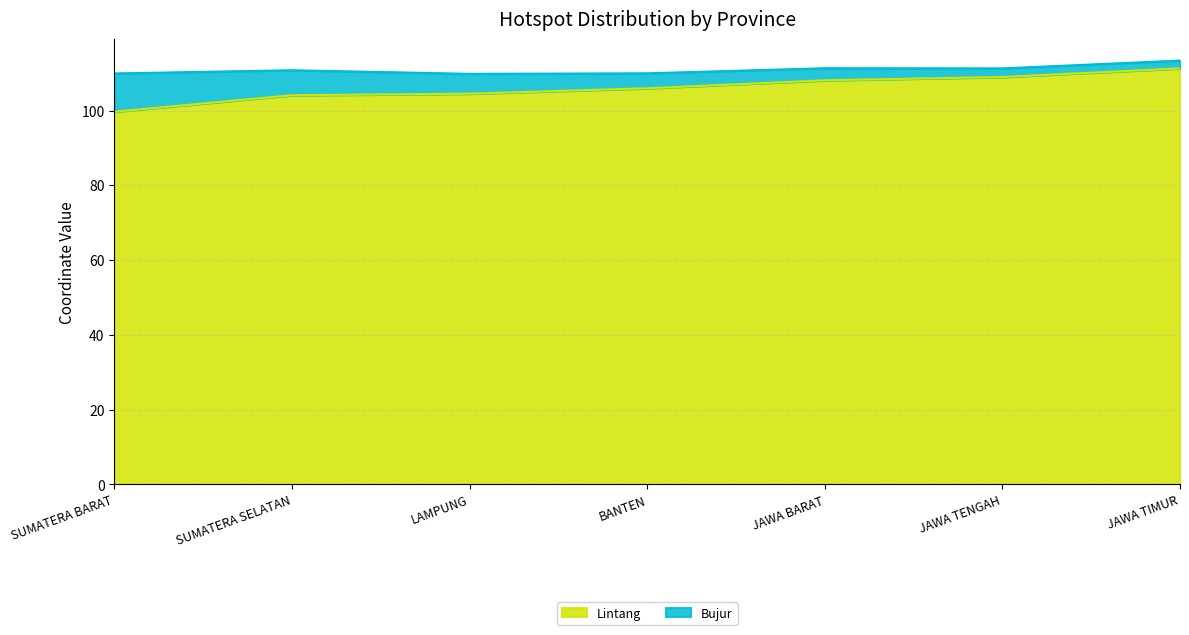

Reading left to right, what are all the values shown in this chart?

99.7	104.1	104.5	106.0	108.1	109.0	111.3